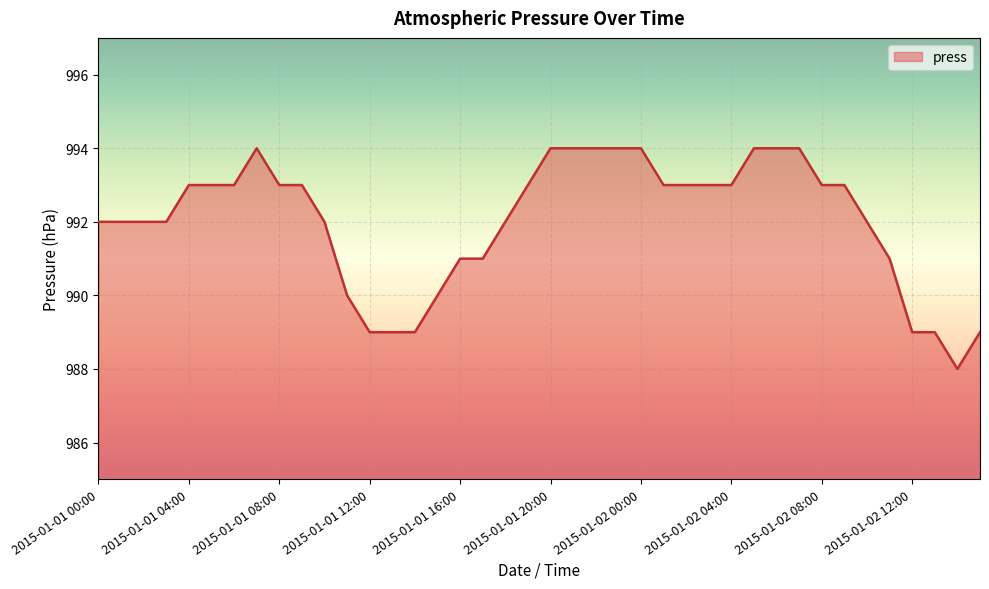

What is the minimum value shown in the chart?

988